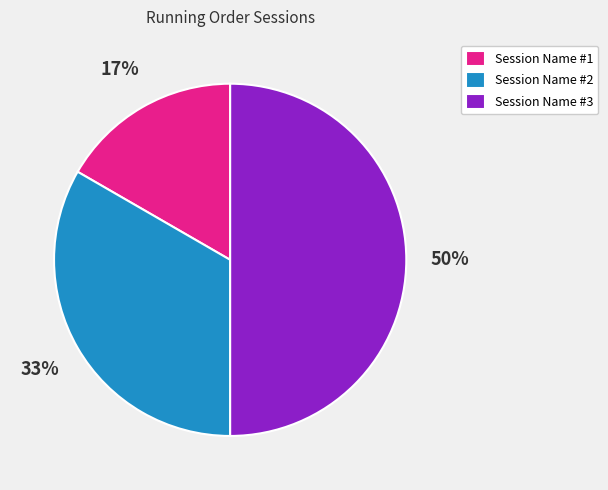

True or false: Session Name #2 accounts for 27% of the total.

False